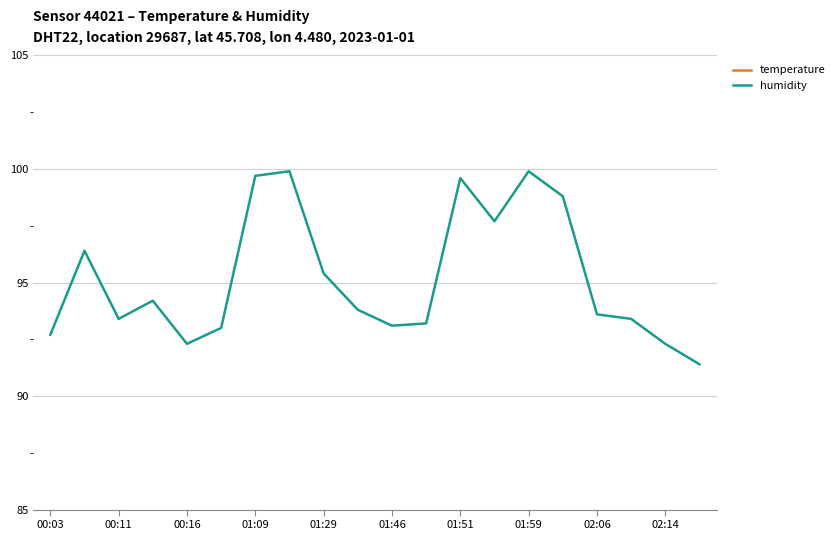

The humidity series shows 95.4 at 01:29. True or false?

True